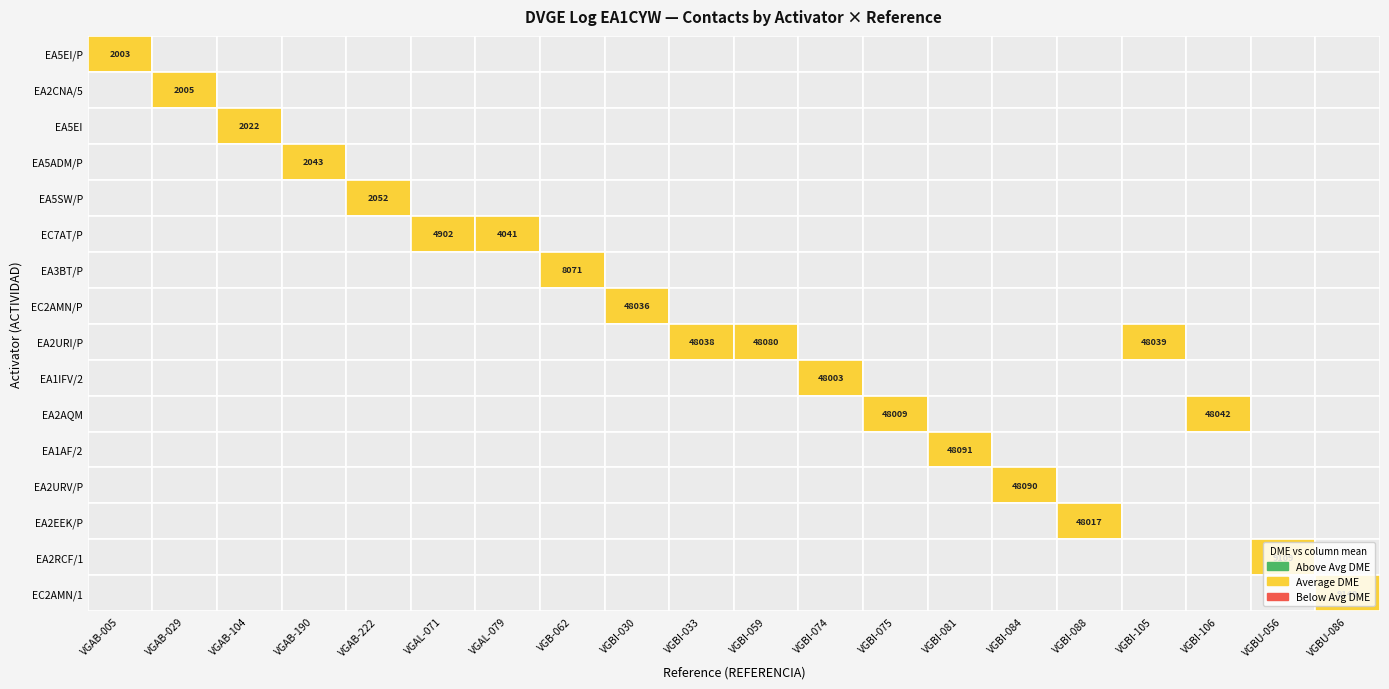

What is the sum of the dme values at 18 and 4?

11161